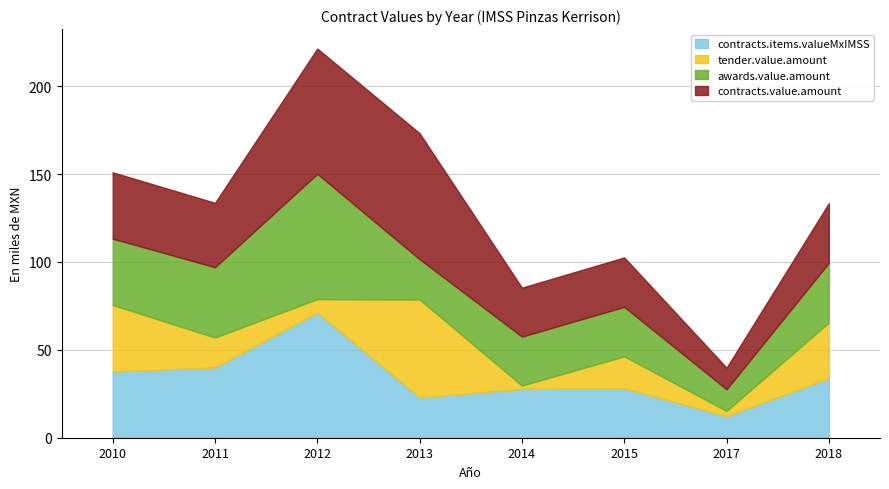

True or false: contracts.value.amount and awards.value.amount intersect in this chart.

False